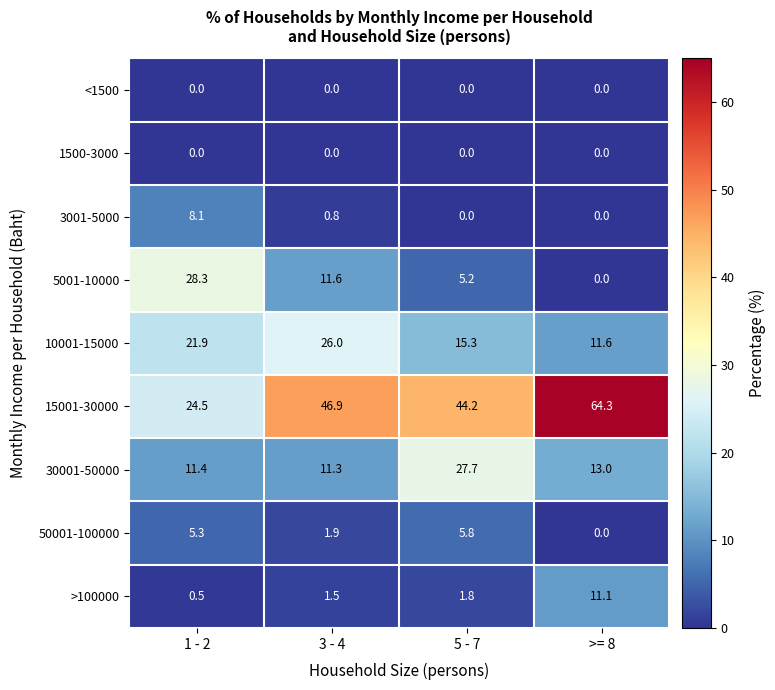

Which series has the widest spread of values?

15001-30000